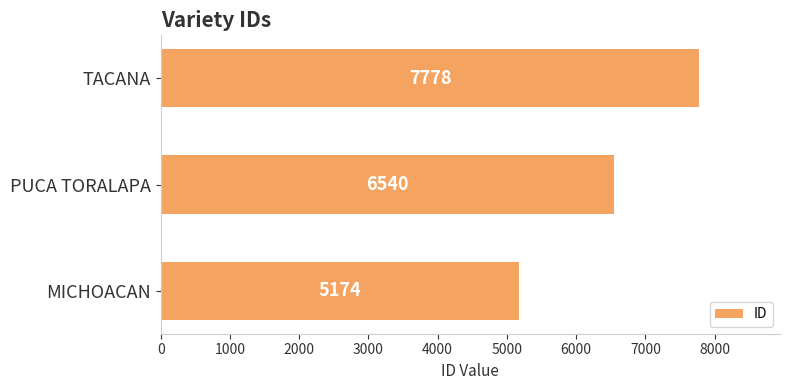

What is the average value?

6497